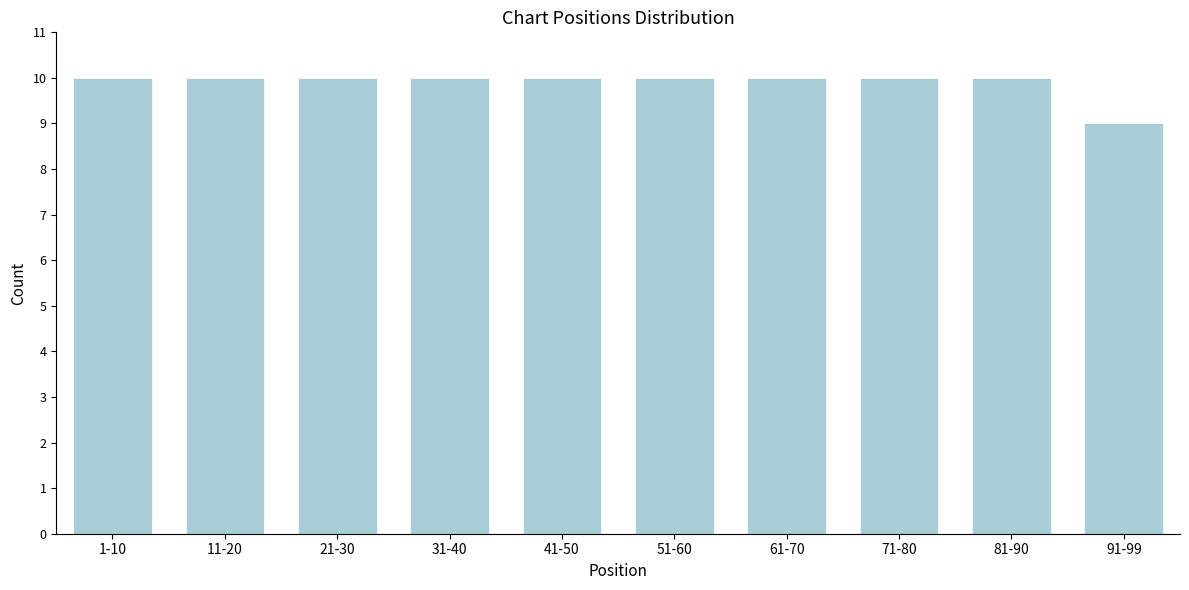

Reading left to right, what are all the values shown in this chart?

10	10	10	10	10	10	10	10	10	9